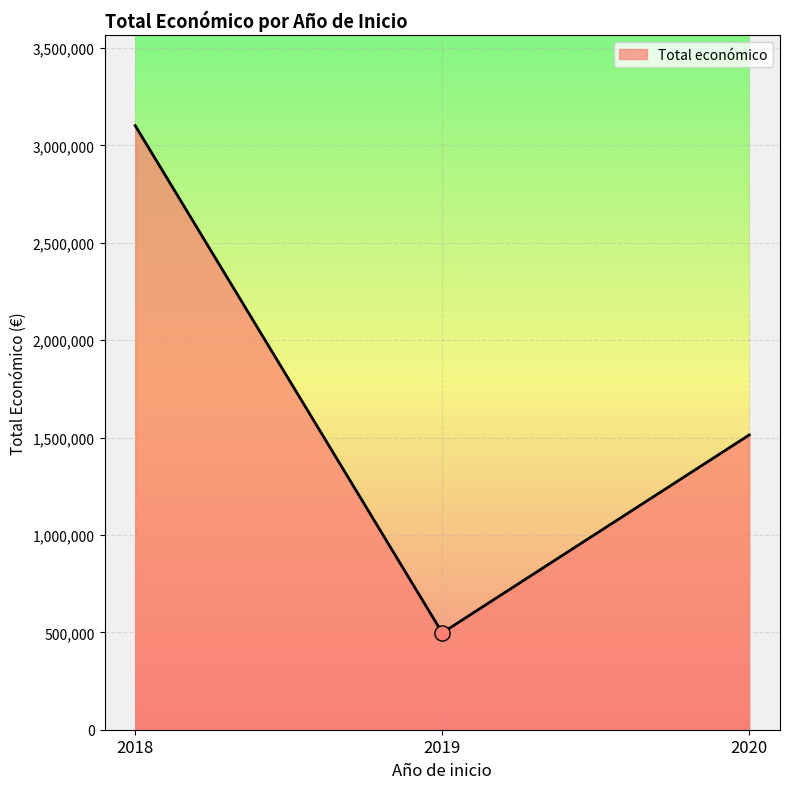

Approximately how many times larger is the value at 2019 compared to 2020?

0.3